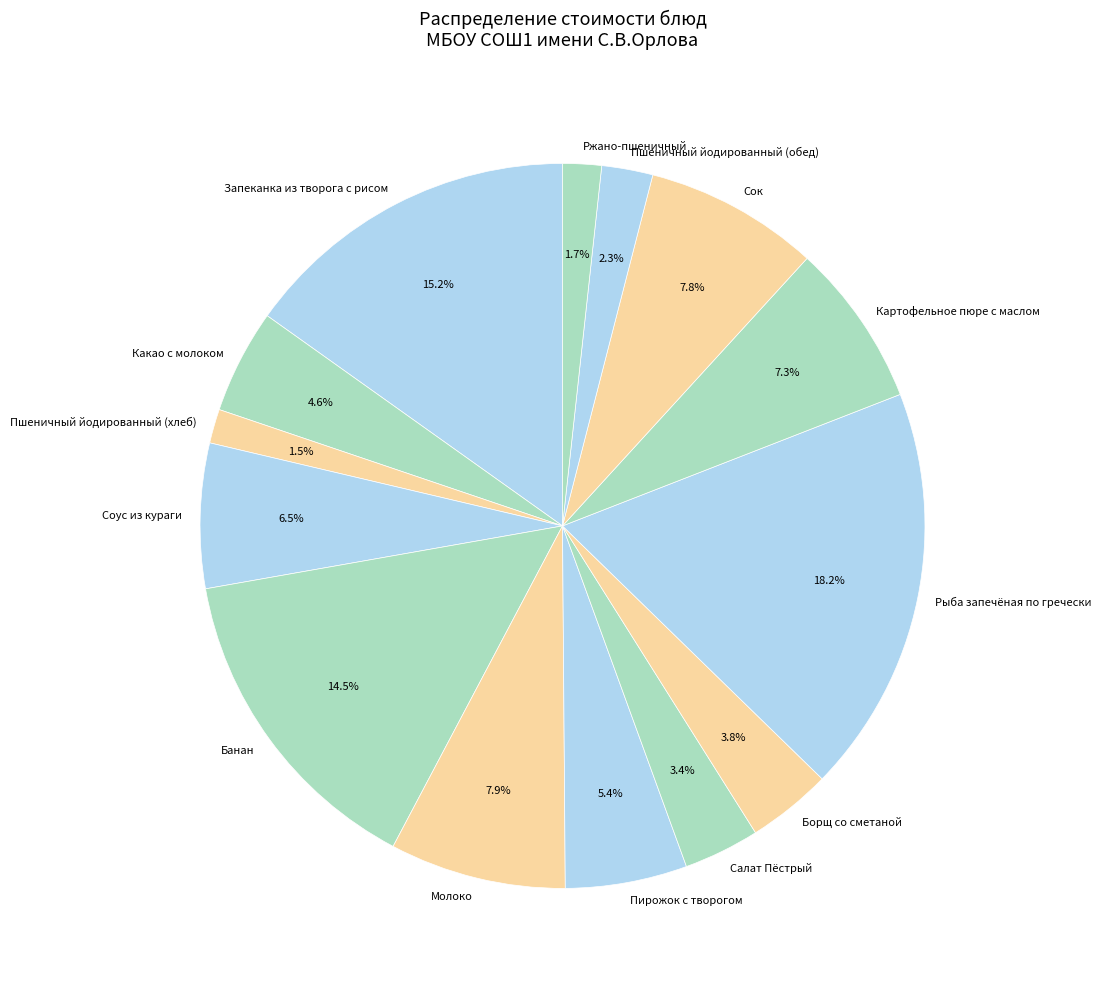

Which slice is the largest?

Рыба запечёная по гречески